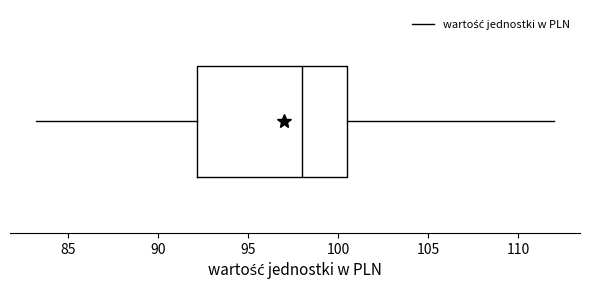

Transcribe this box plot: give where the median line is, the range the box spans, and where the two whiskers end, as read against the x-axis. The values are not printed on the chart, so give them approximately, as read against the axis.

median 98.0, box 92.0 to 100.5, whiskers 83.0 to 112.0